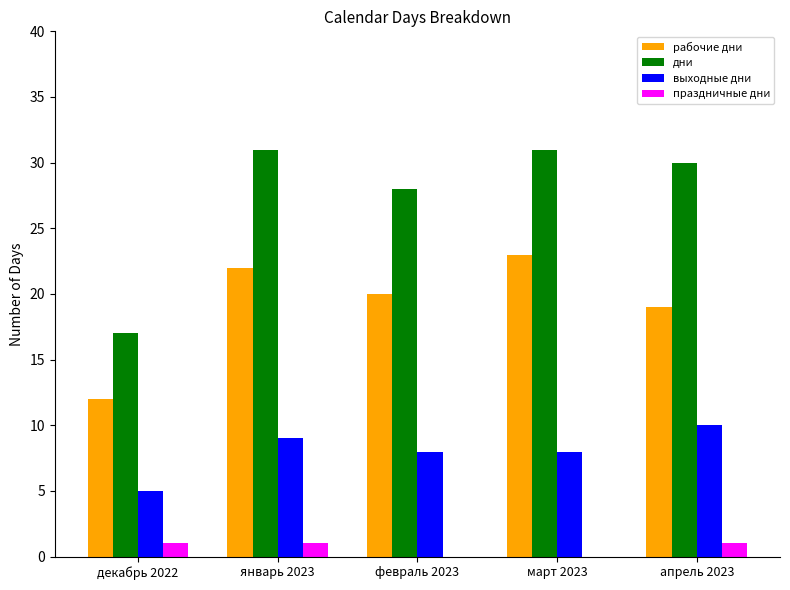

Which series has the largest total across all categories?

дни